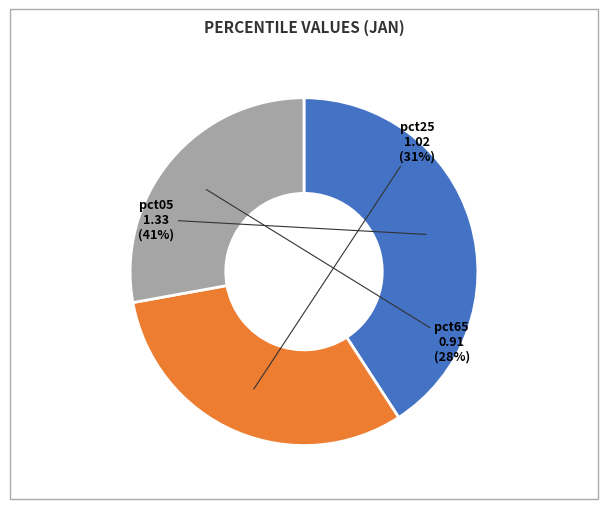

Do pct65 and pct25 together represent more than half of the pie?

Yes